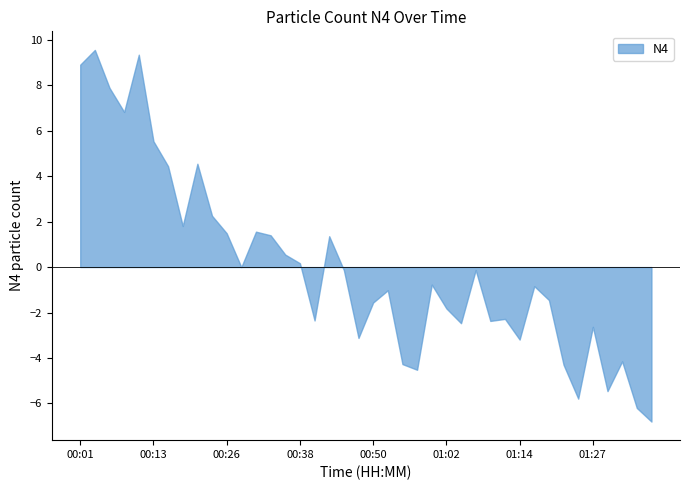

What is the difference between the maximum and minimum values?

16.4